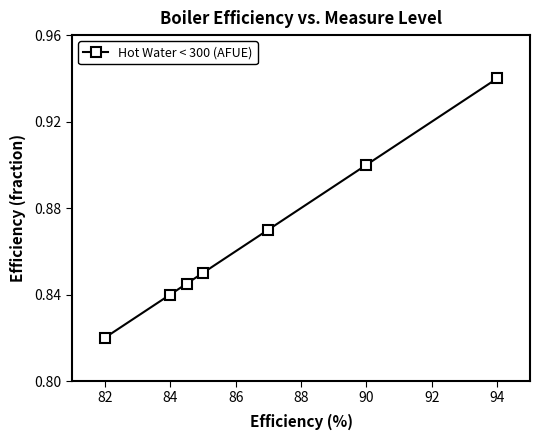

What is the sum of all values?

6.1